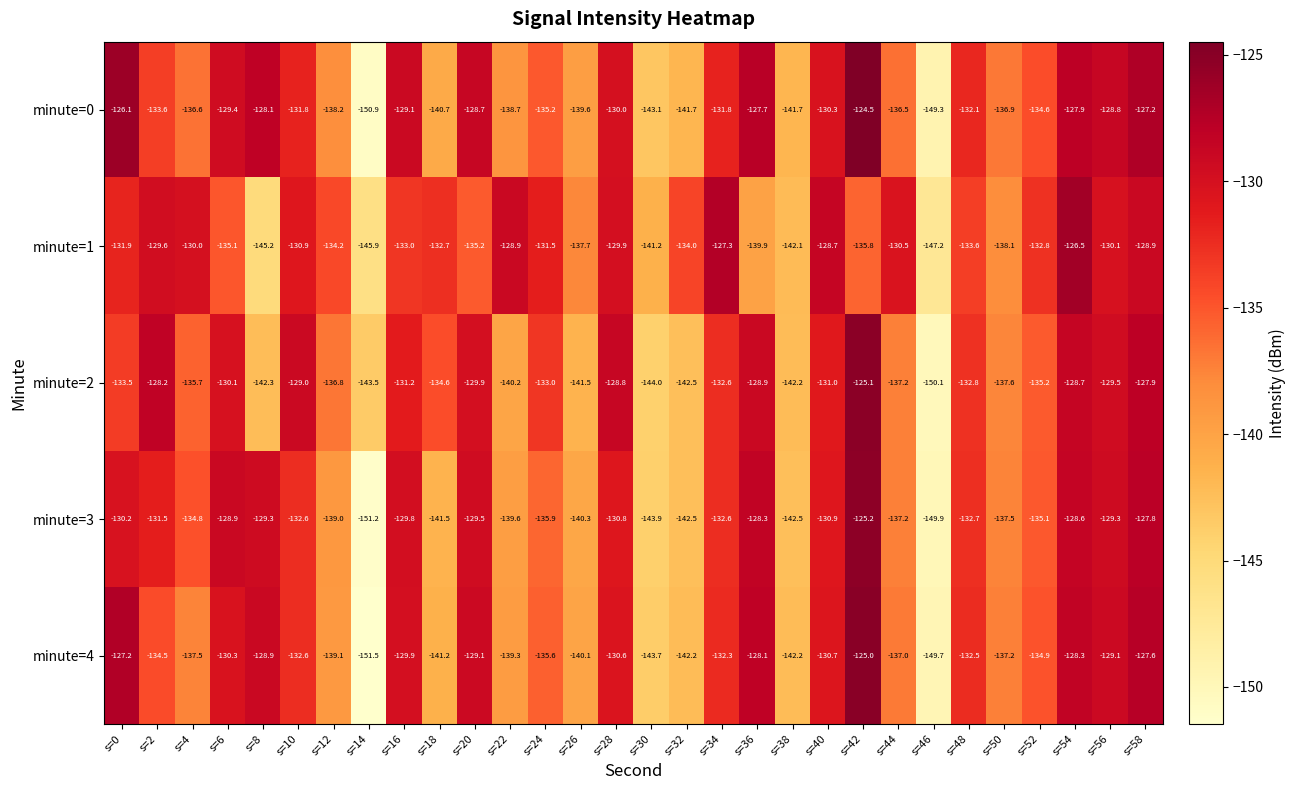

Is it true that minute=1 equals -57.3 at s=28?

False